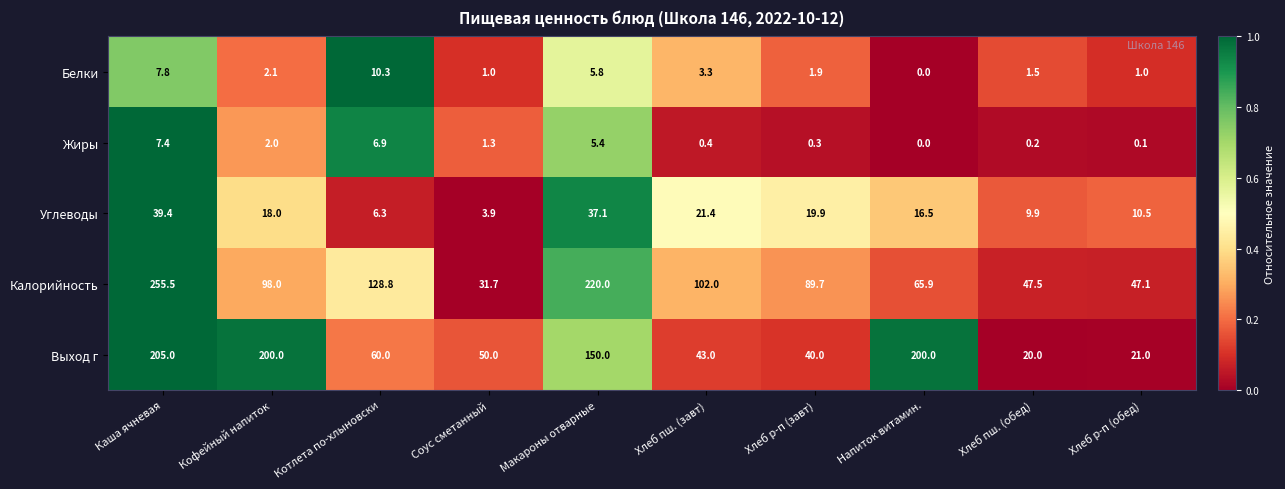

What is the difference between the Выход г values at Напиток витамин. and Хлеб пш. (завт)?

157.0